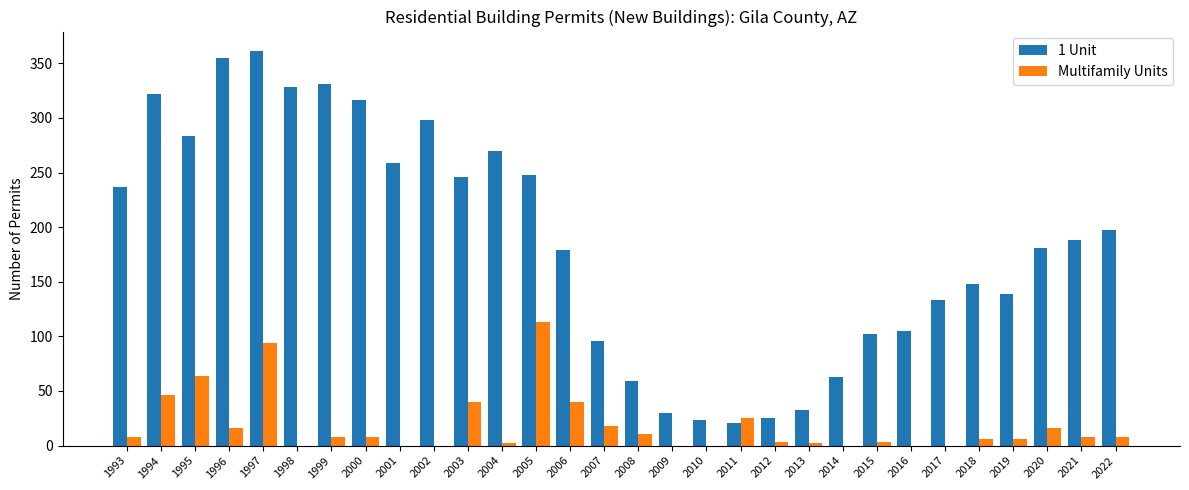

What is the difference between the 1 Unit values at 2006 and 2014?

116